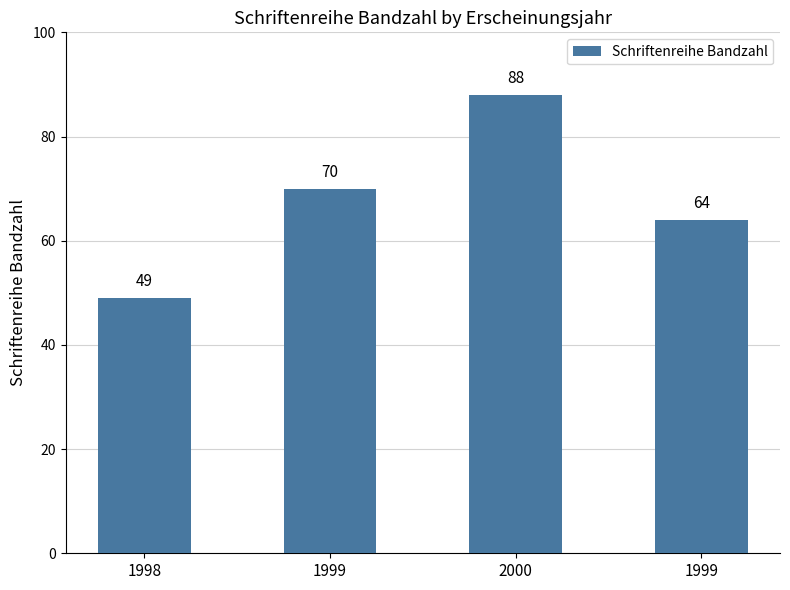

At which category does the chart reach its minimum across all series?

1998